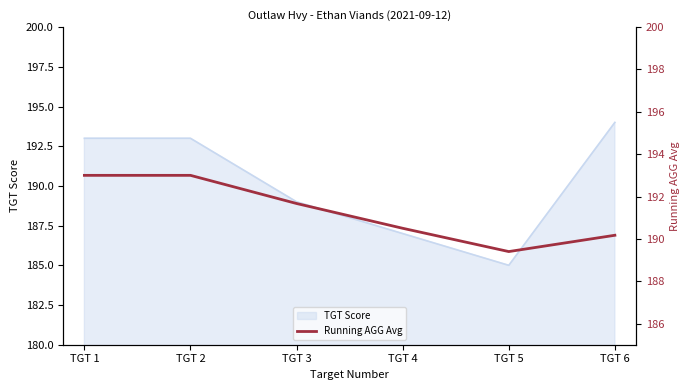

At which label is the value closest to 191?

TGT 4